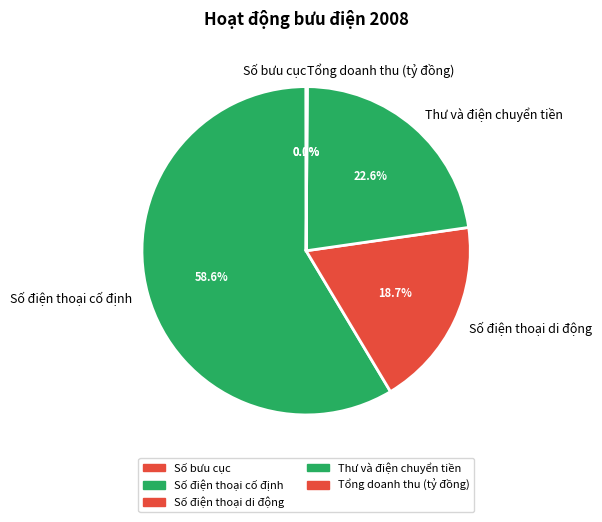

Which slice is the largest?

Số điện thoại cố định